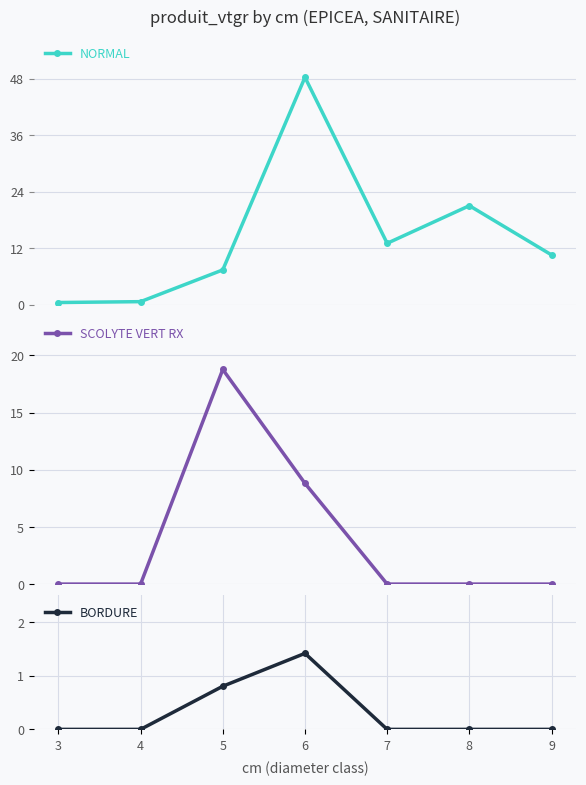

How many times do NORMAL and SCOLYTE VERT RX cross each other?

2